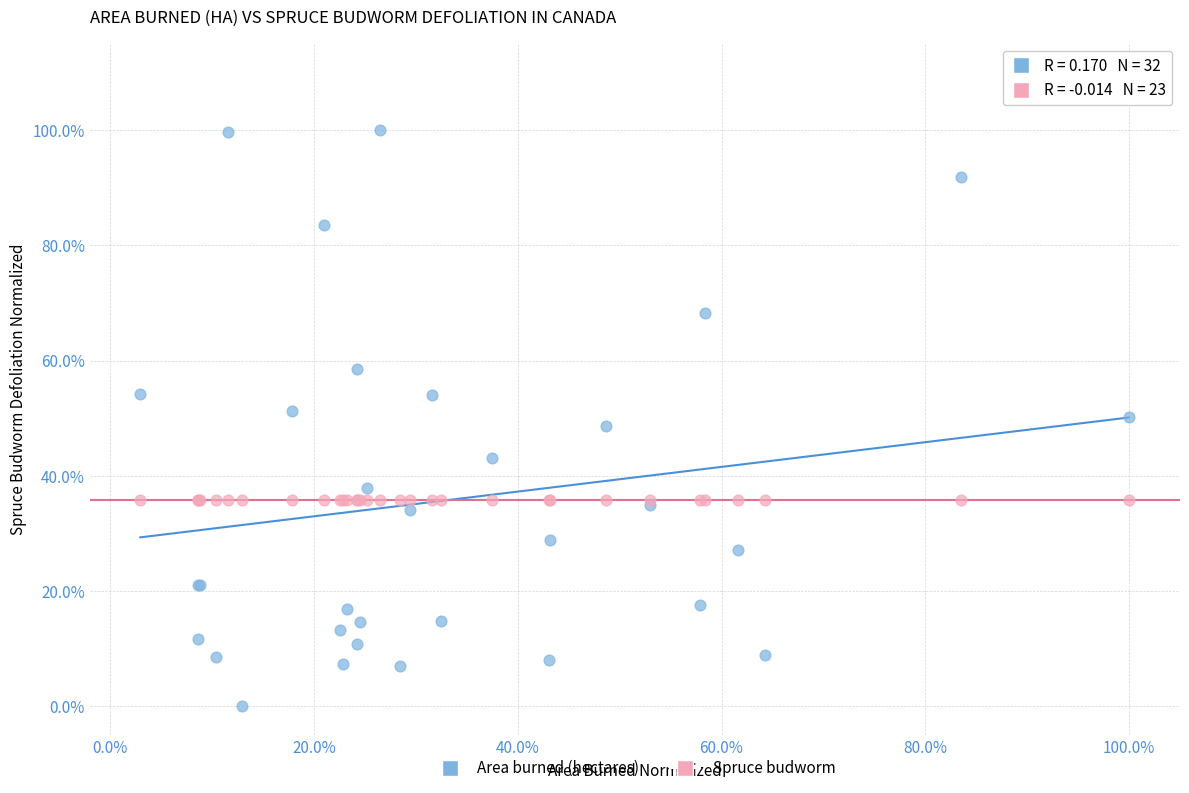

Which series contains the highest Y value?

Area burned (hectares)